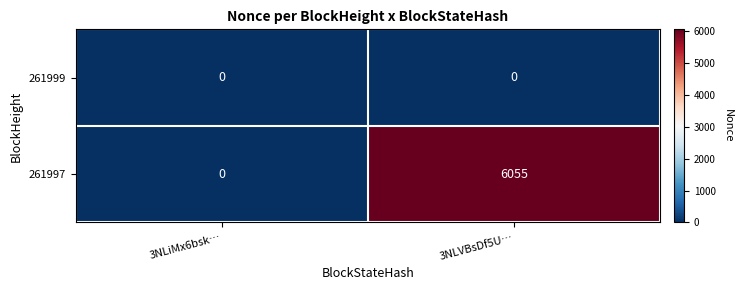

What is the total value across all series at 3NLVBsDf5U…?

6055